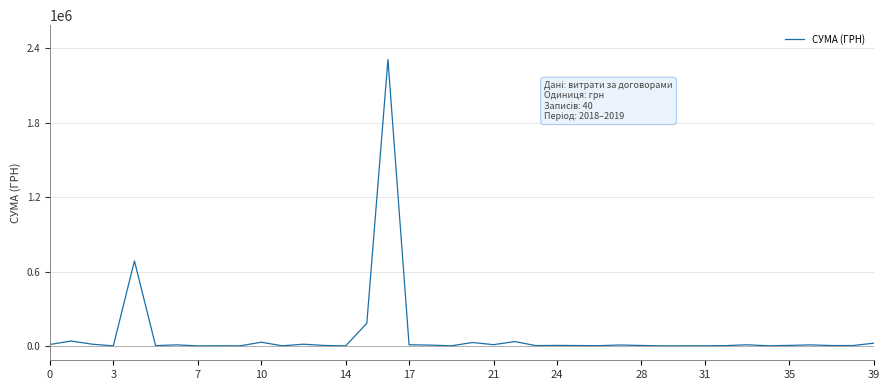

What is the greatest value displayed?

2310253.5